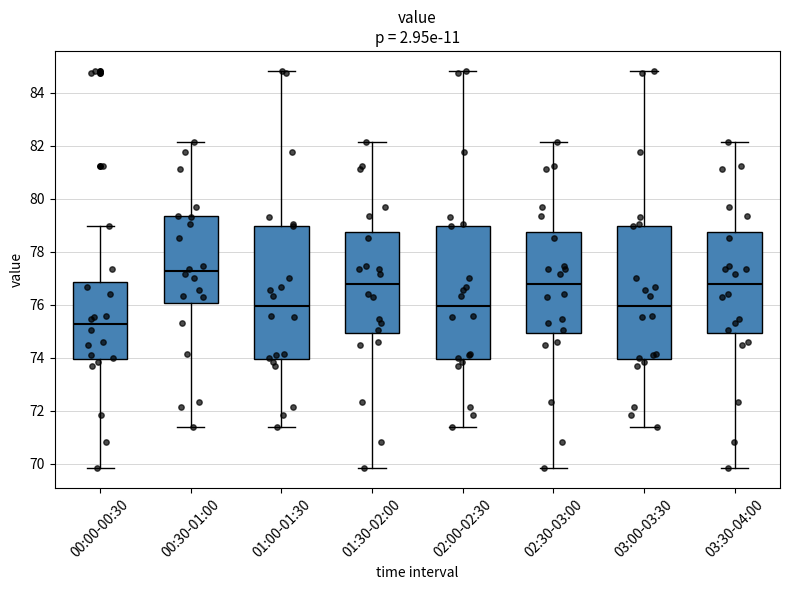

Where does the upper whisker of the box for 03:00-03:30 end on the y-axis? The values are not printed on the chart, so give them approximately, as read against the axis.

84.8